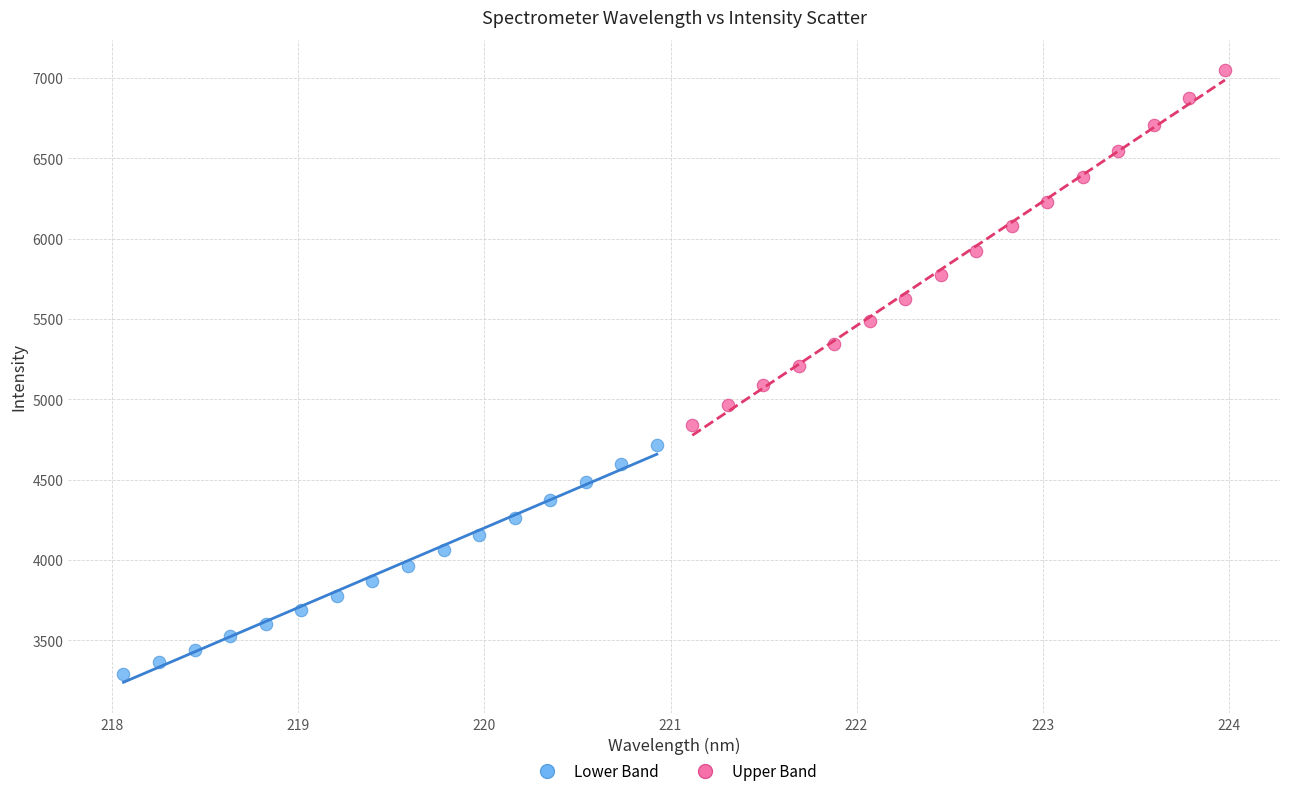

Which series contains the lowest Y value?

Lower Band